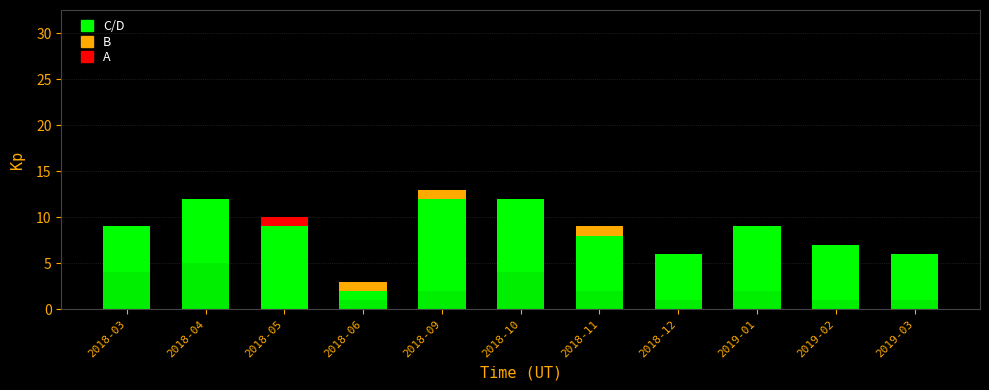

Does the chart contain stacked bars?

Yes